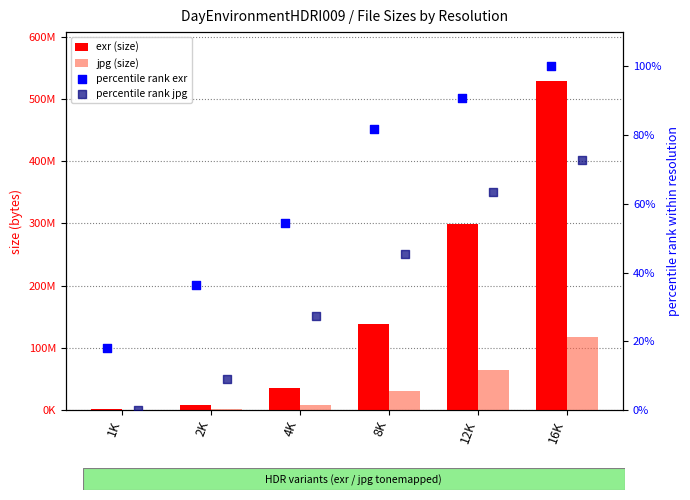

What are all the series names shown in the legend?

exr (size), jpg (size), percentile rank exr, percentile rank jpg